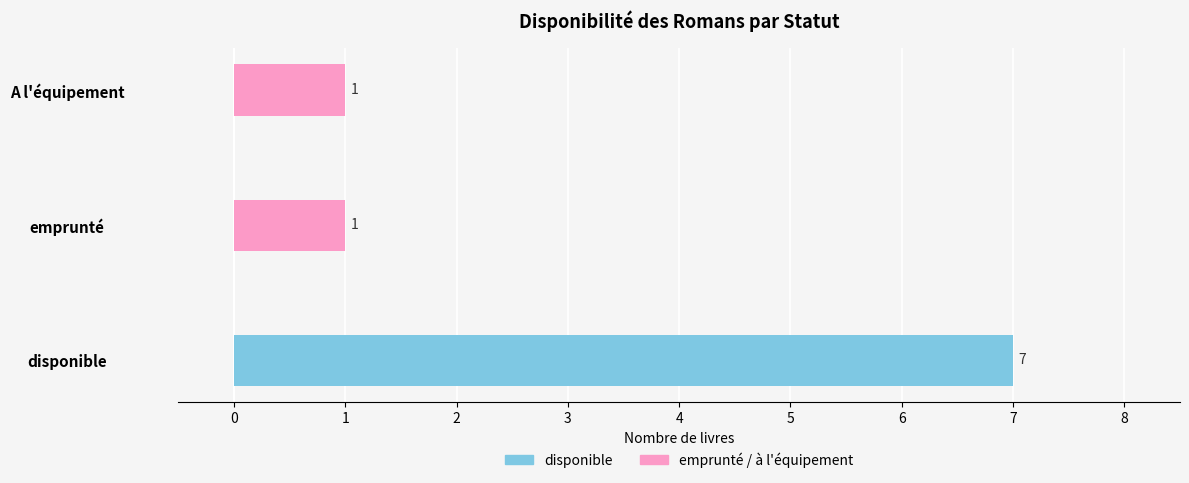

Reading left to right, what are all the values shown in this chart?

disponible: 7	0	0
emprunté / à l'équipement: 0	1	1